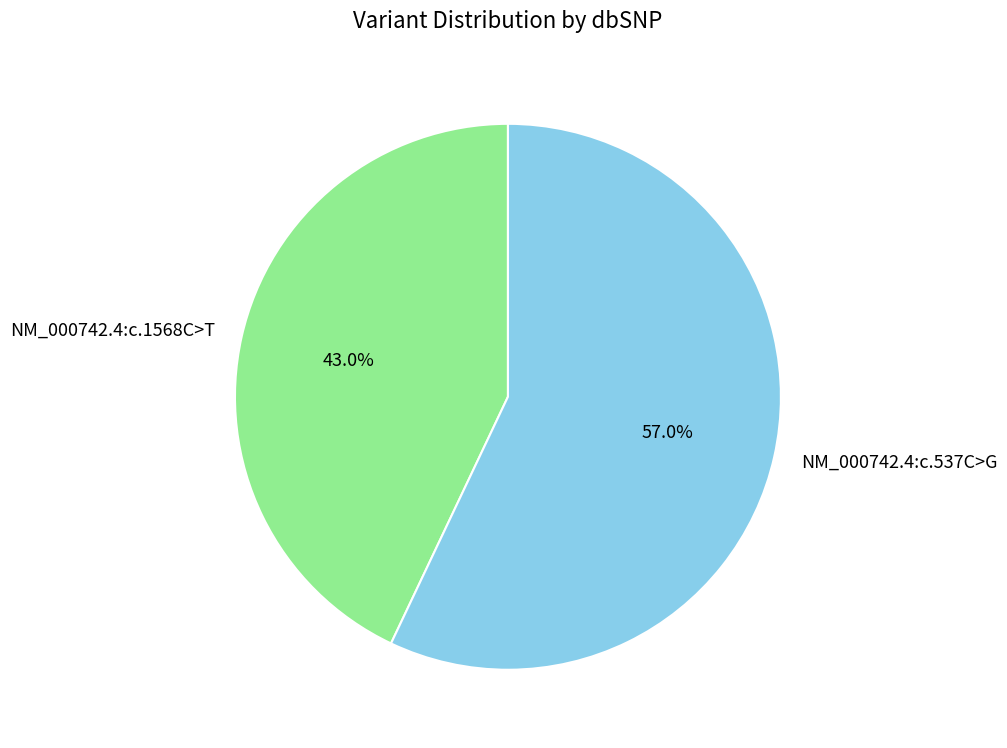

What percentage do NM_000742.4:c.537C>G and NM_000742.4:c.1568C>T together represent?

100.0%